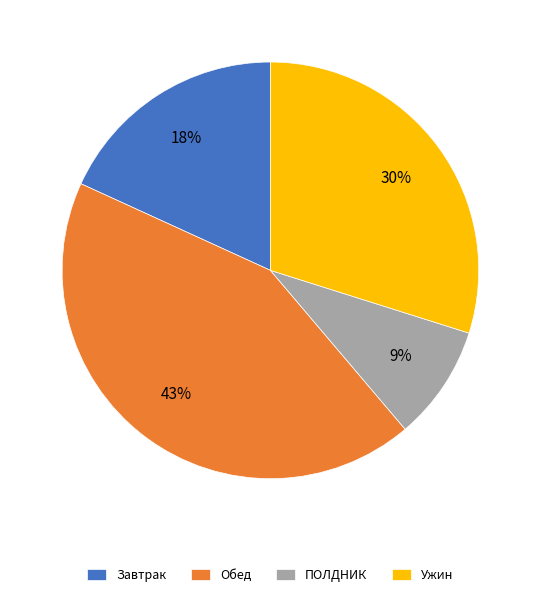

Between ПОЛДНИК and Обед, which is larger?

Обед